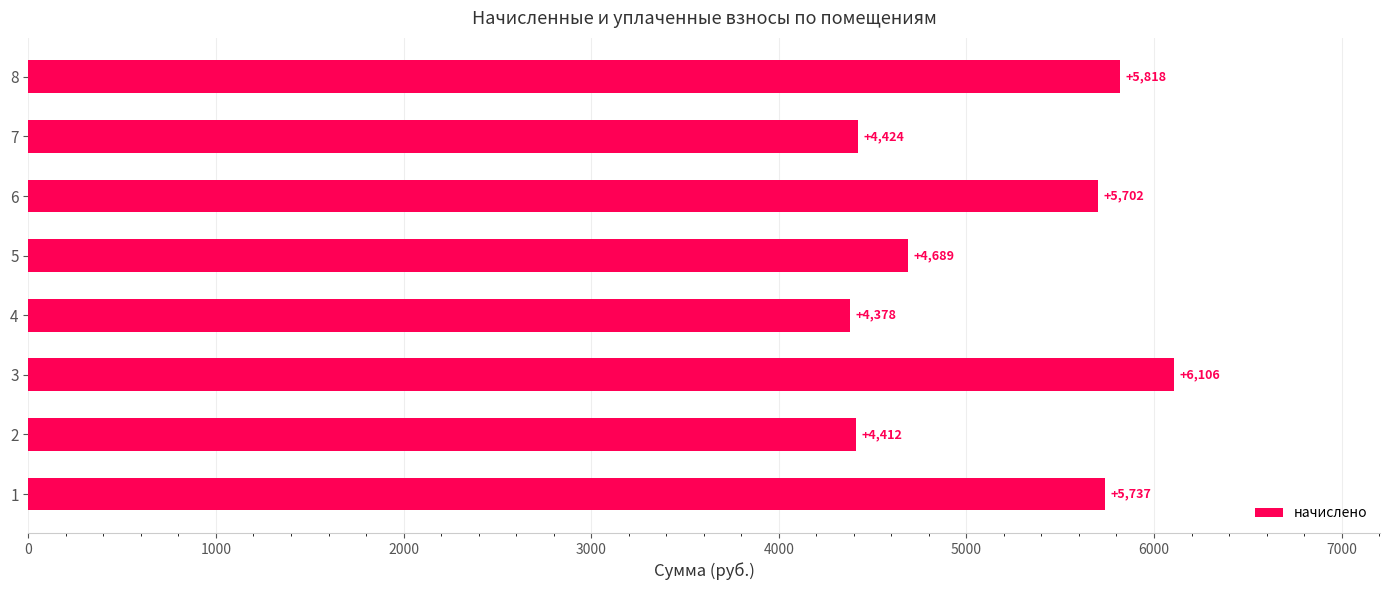

True or false: the data shows 5961.2 at 7.

False